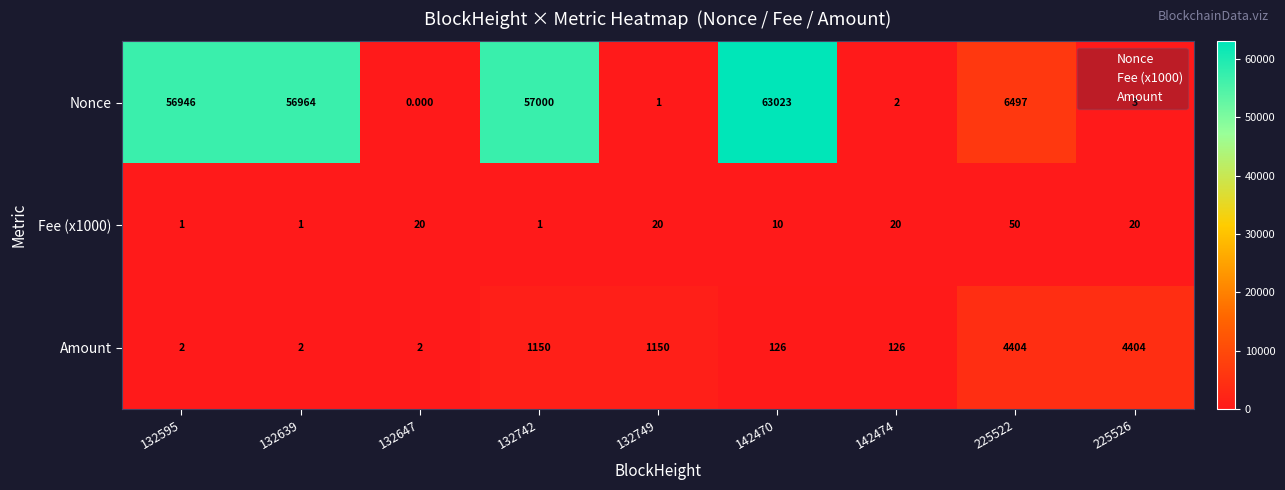

Which series has the largest range (max minus min)?

Nonce